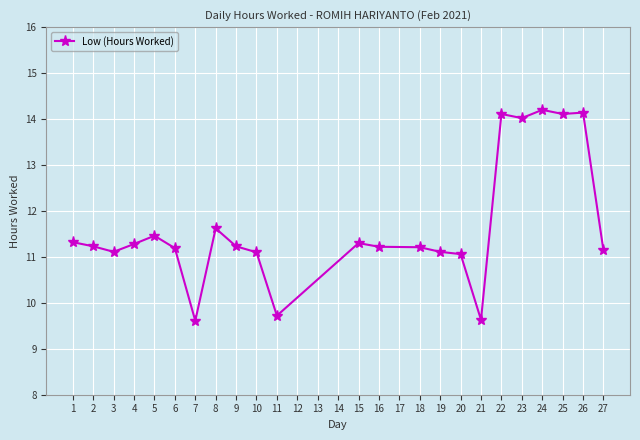

Reading right to left, list all the values displayed in this chart.

11.1	14.1	14.1	14.2	14.0	14.1	9.6	11.1	11.1	11.2	11.2	11.3	9.7	11.1	11.2	11.6	9.6	11.2	11.5	11.3	11.1	11.2	11.3